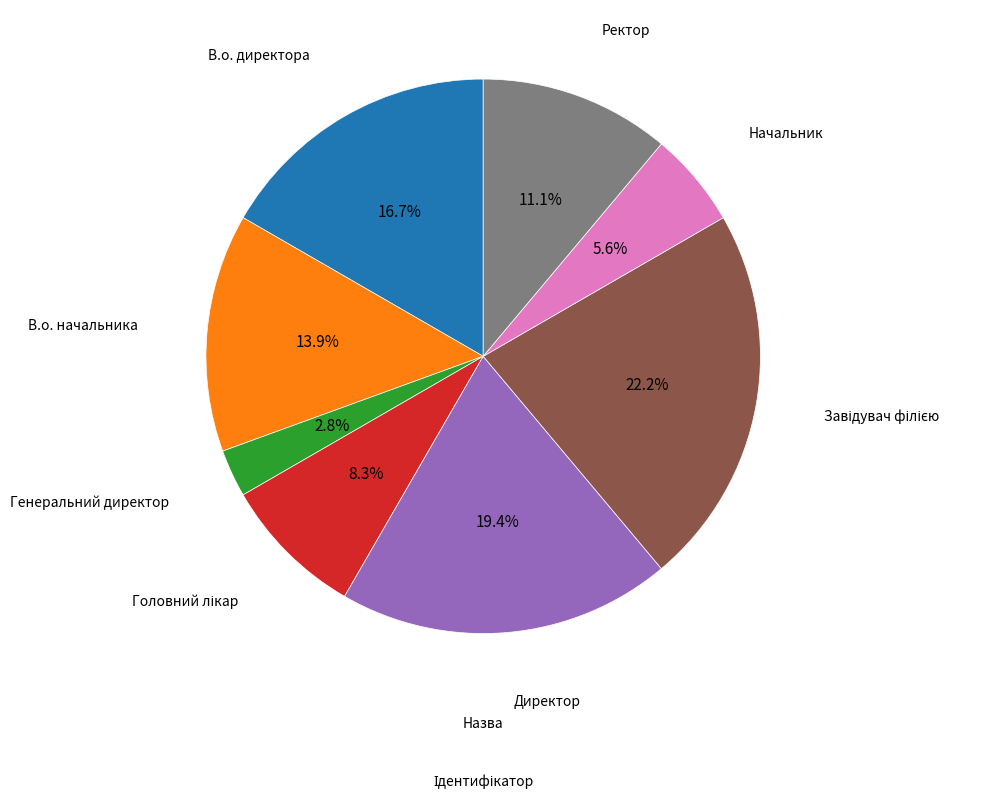

How much of the chart is everything except Ректор?

88.9%